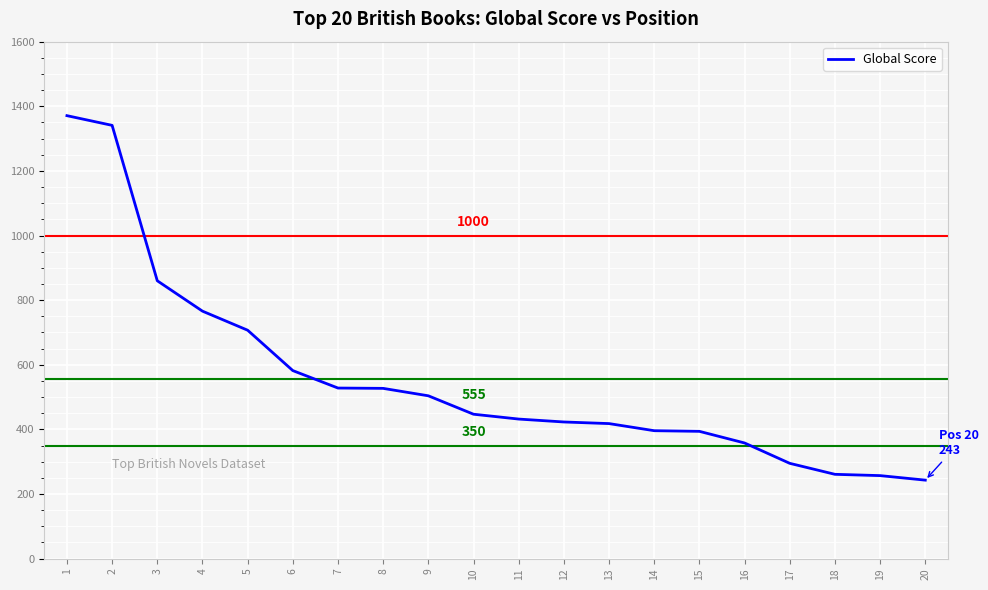

The value at 17 is 78. True or false?

False